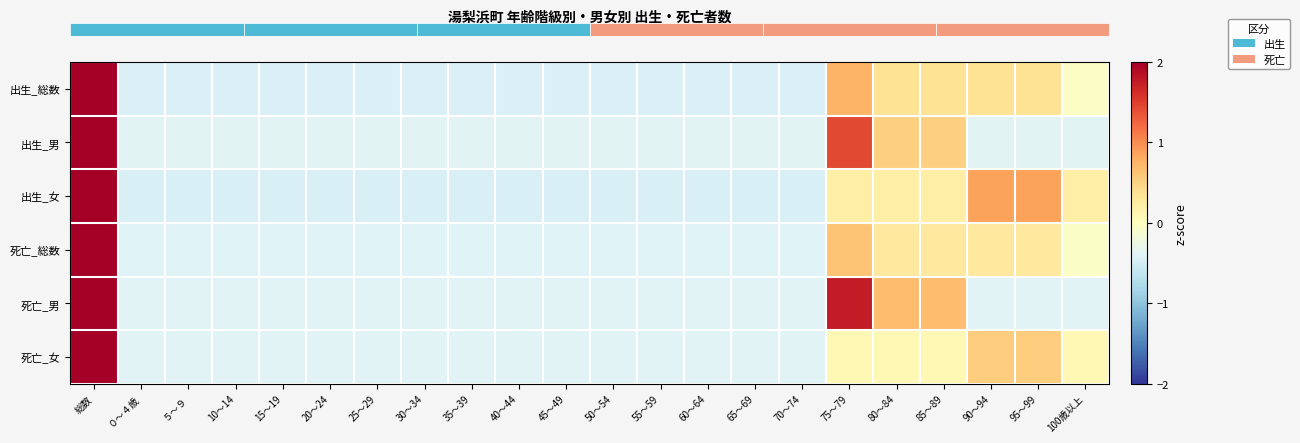

Count the number of data series in this chart.

6